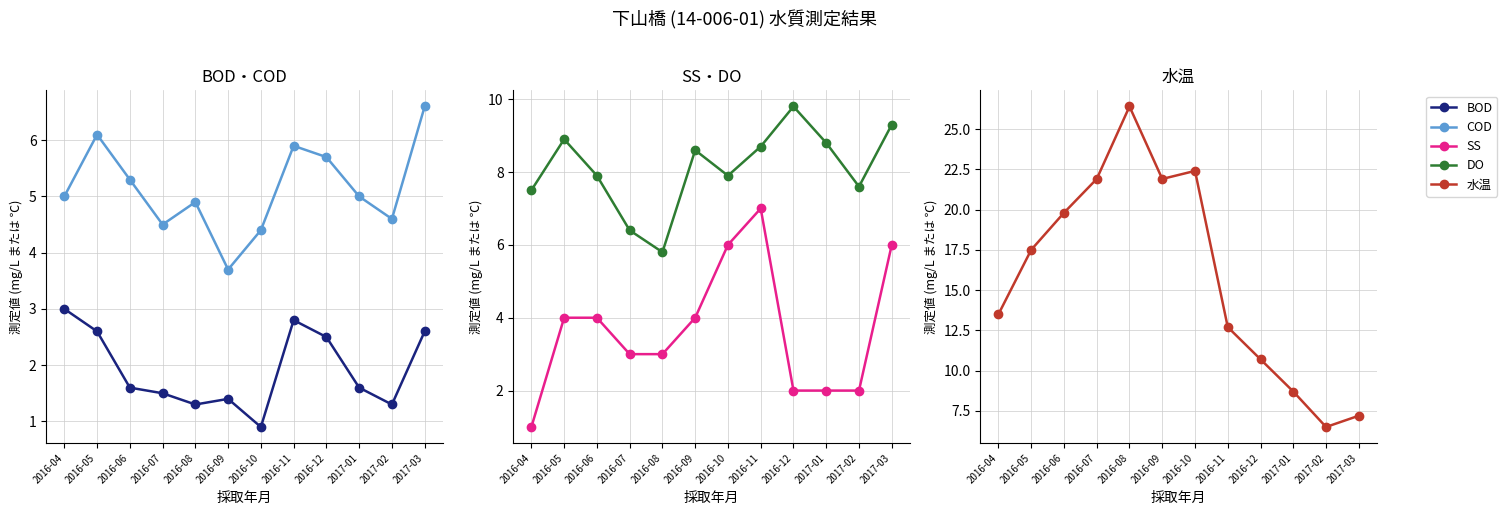

Which label corresponds to the largest value in the chart?

2016-08